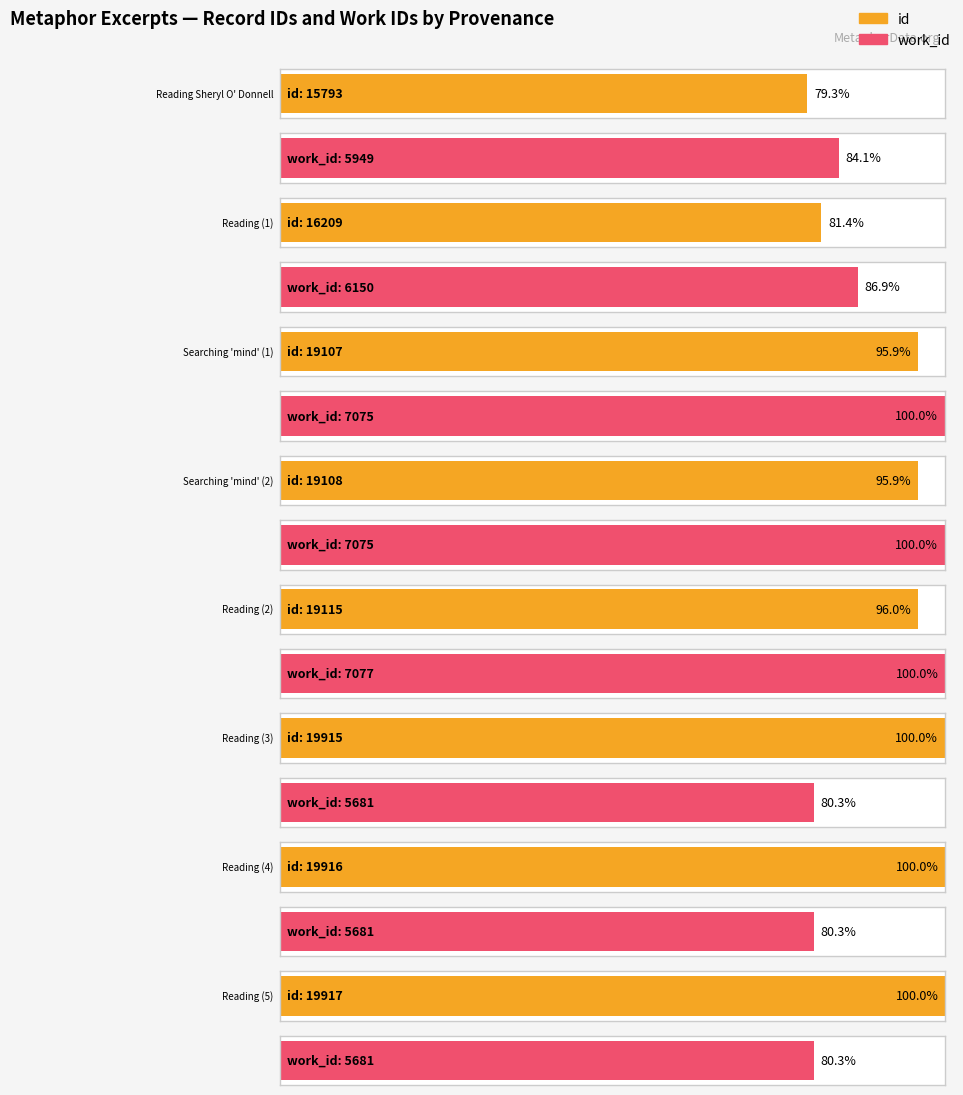

How many data points in work_id are above 6150?

3